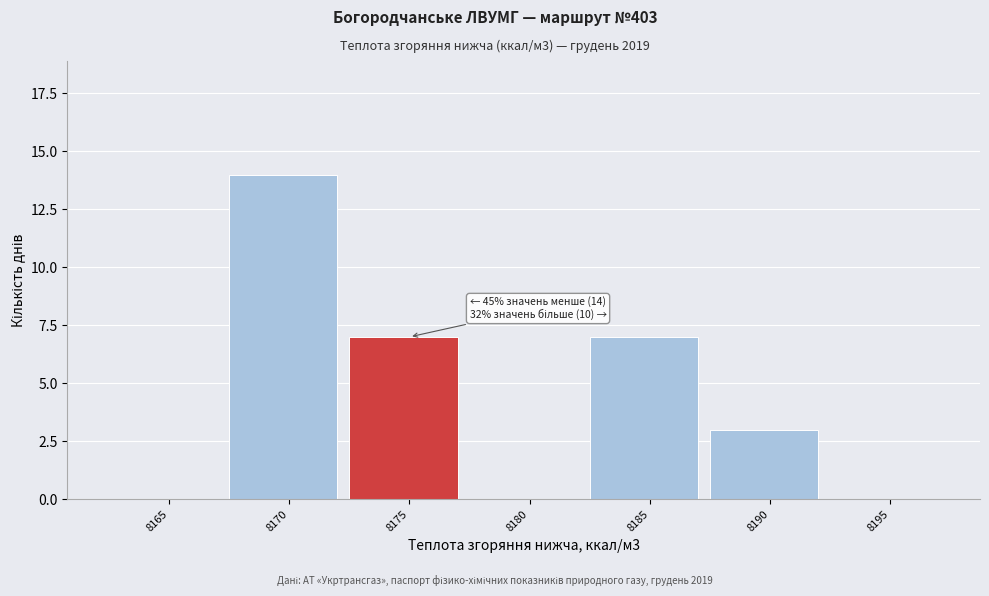

Reading left to right, transcribe all the data shown in this chart.

8165=0	8170=14	8175=7	8180=0	8185=7	8190=3	8195=0